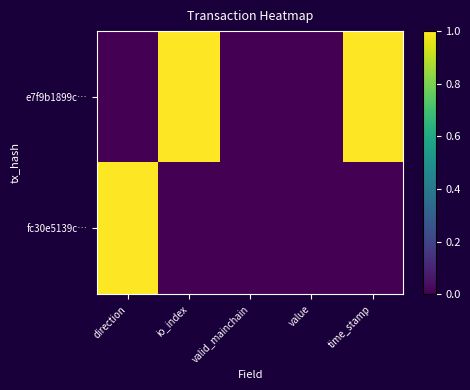

Between valid_mainchain and direction, which is larger?

valid_mainchain